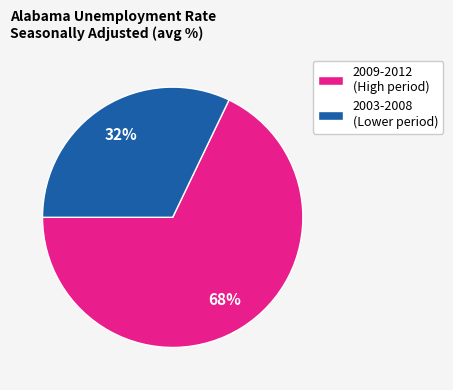

Do 2009-2012 (High period) and 2003-2008 (Lower period) together represent more than half of the pie?

Yes